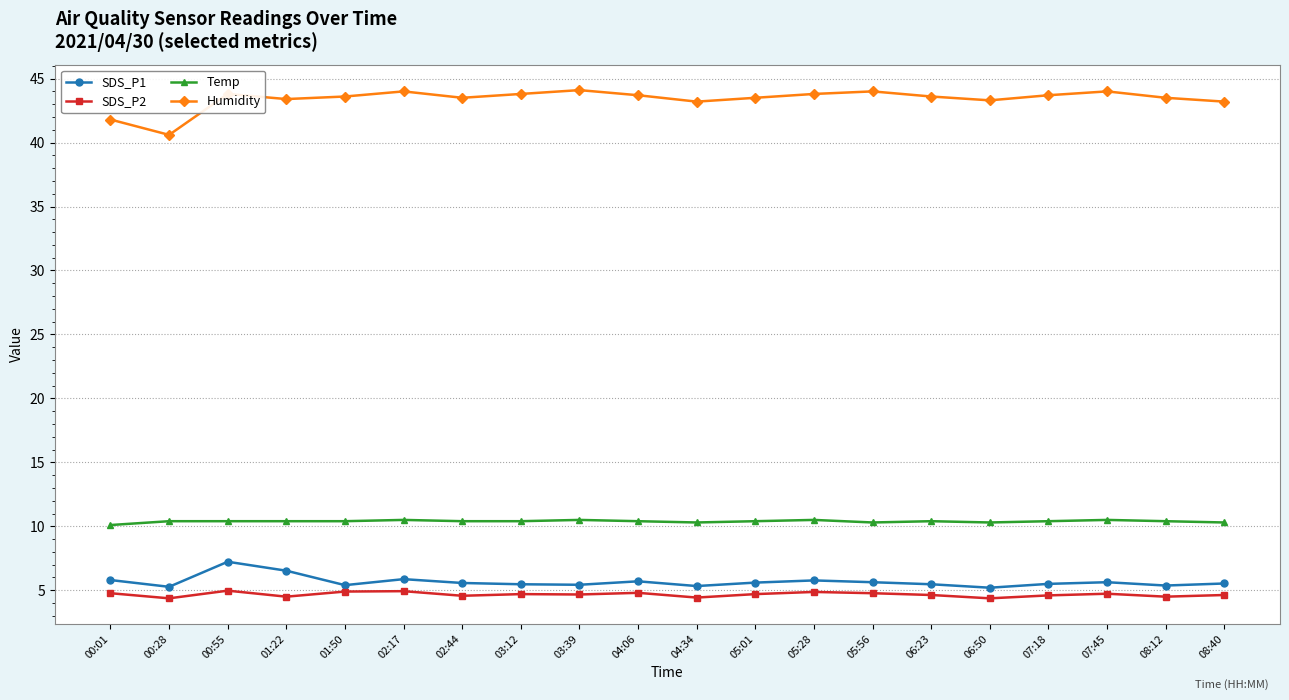

True or false: Temp and SDS_P1 cross at least once.

False